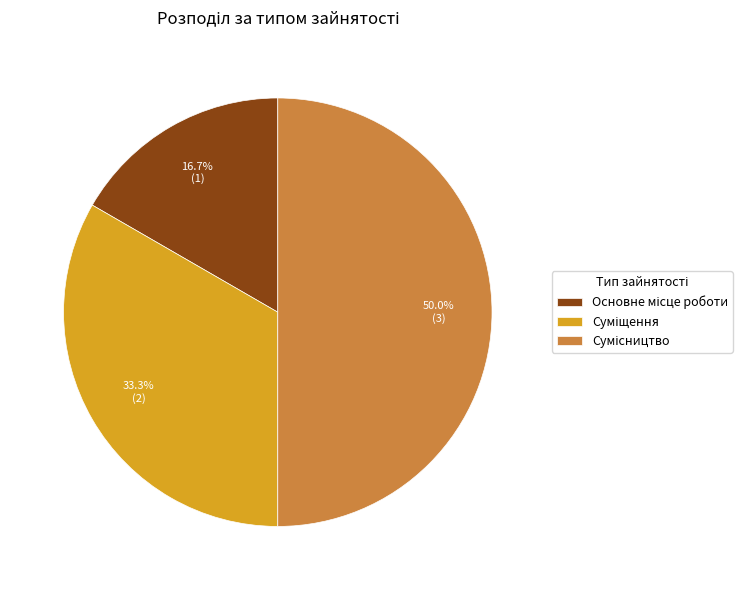

True or false: Основне місце роботи accounts for 11% of the total.

False